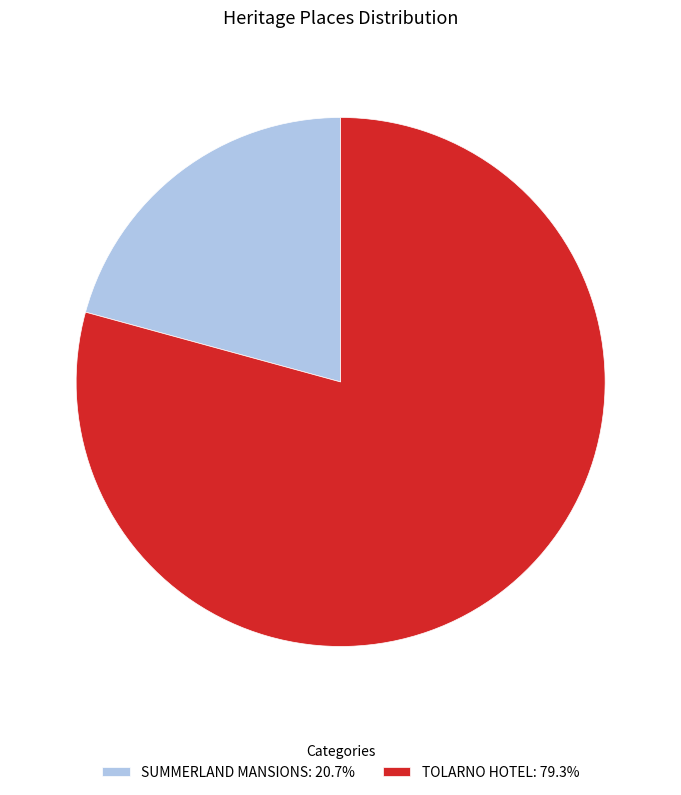

Count the number of slices in the pie.

2